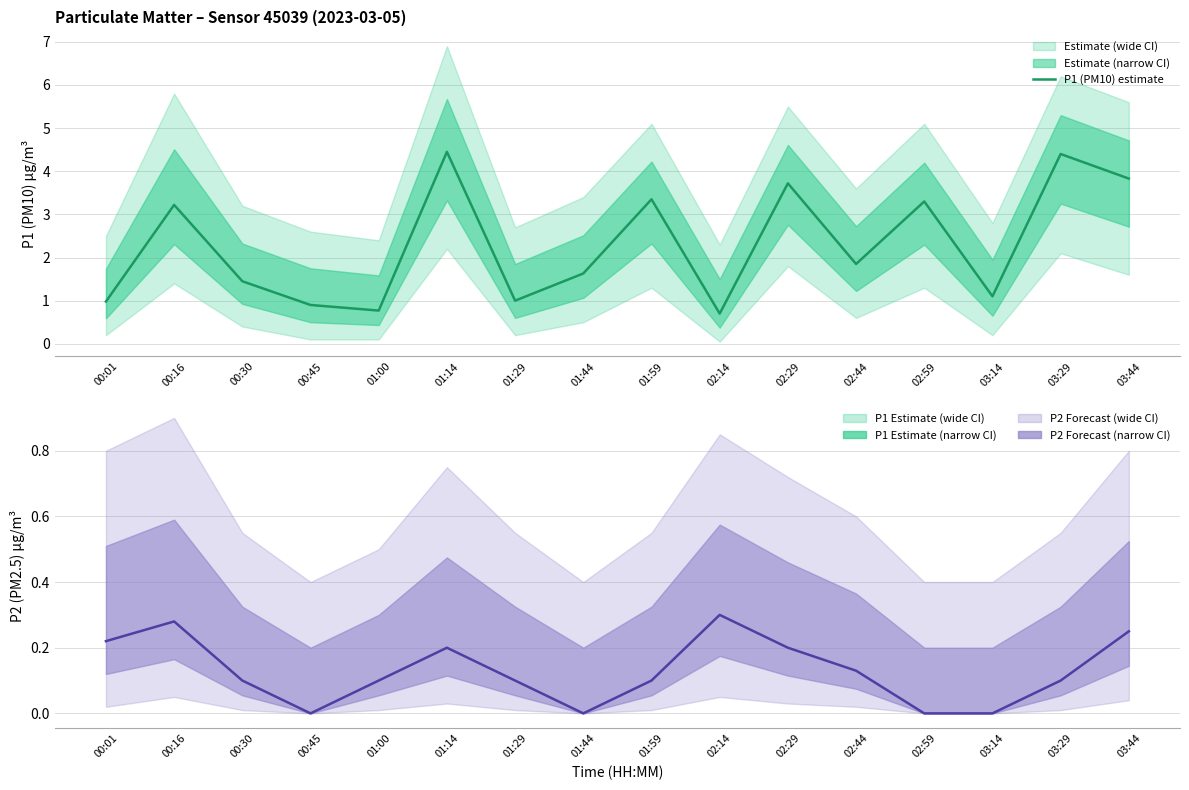

What is the highest value of the P2 (PM2.5) estimate series?

0.3